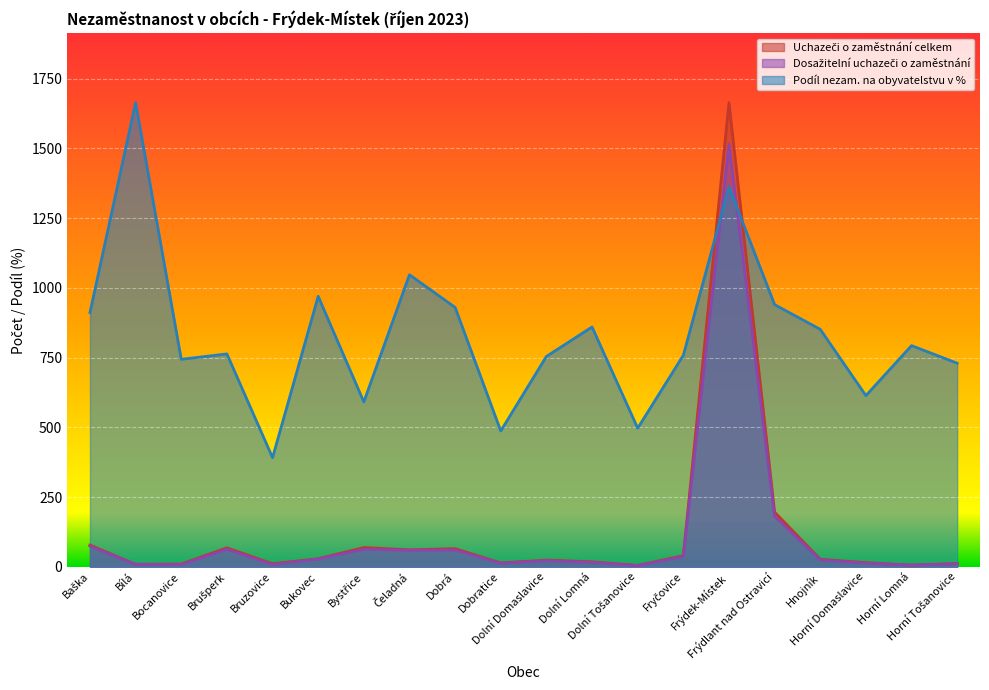

At which category does Dosažitelní uchazeči o zaměstnání reach its first local valley?

Bocanovice